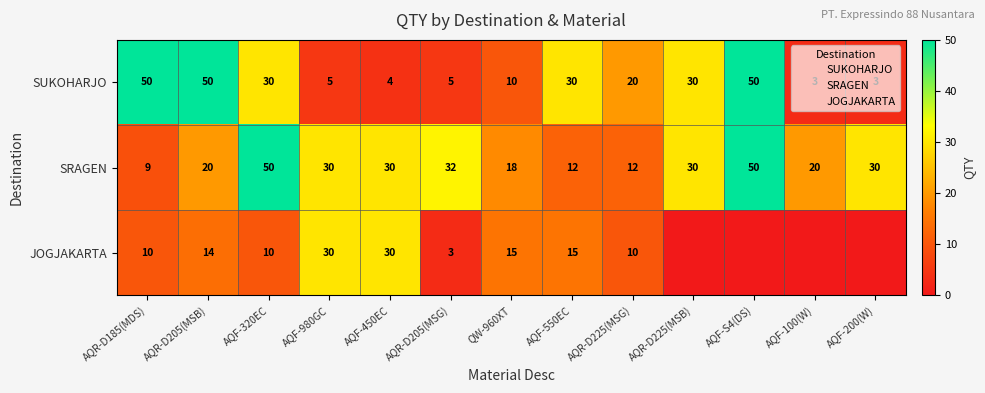

Is it true that SRAGEN equals 20 at AQR-D205(MSB)?

True